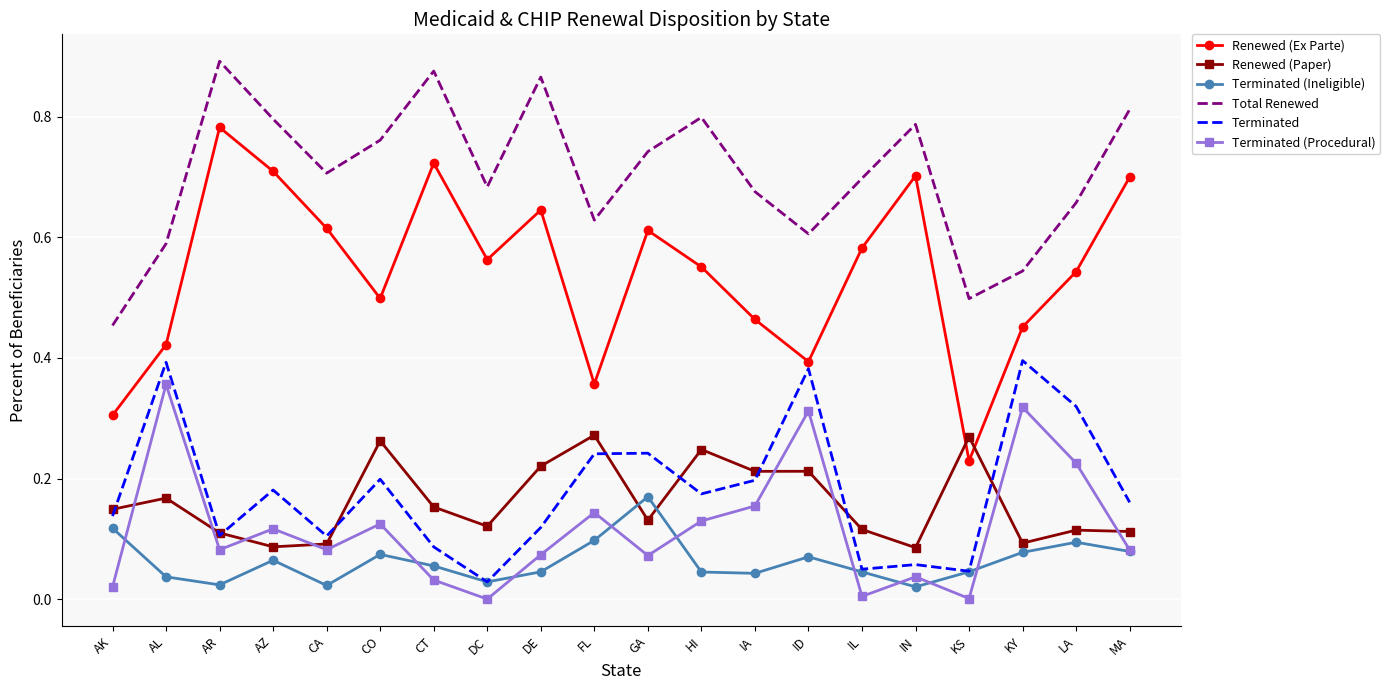

Which series has the largest range (max minus min)?

Renewed (Ex Parte)